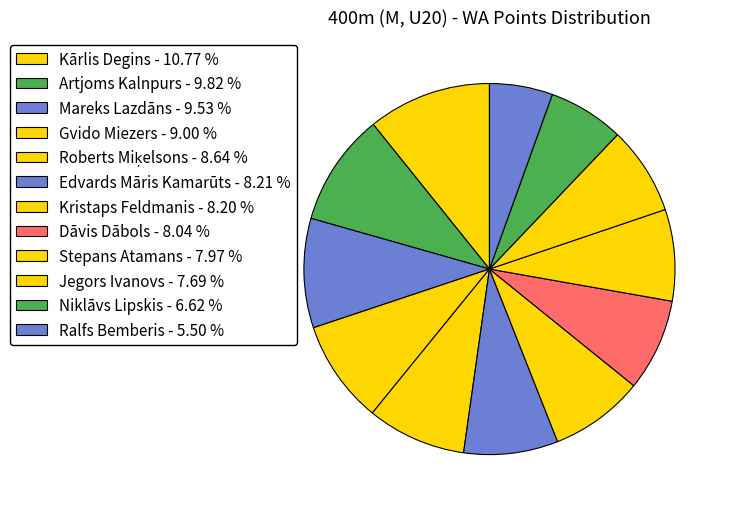

Count the number of slices in the pie.

12